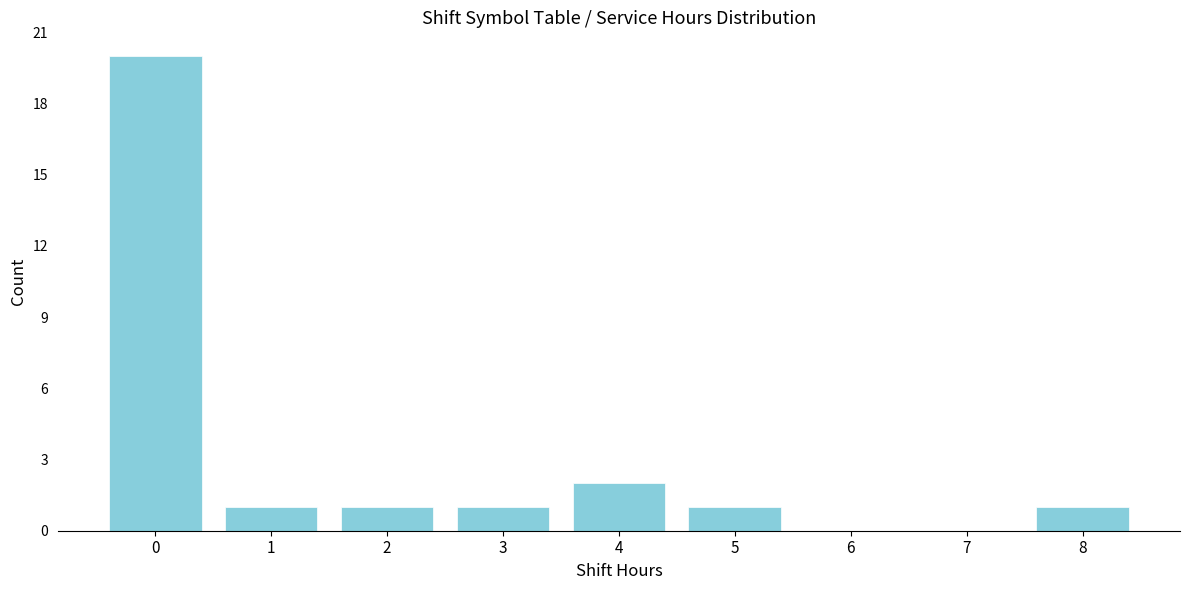

Reading left to right, what are all the values shown in this chart?

0=20	1=1	2=1	3=1	4=2	5=1	6=0	7=0	8=1